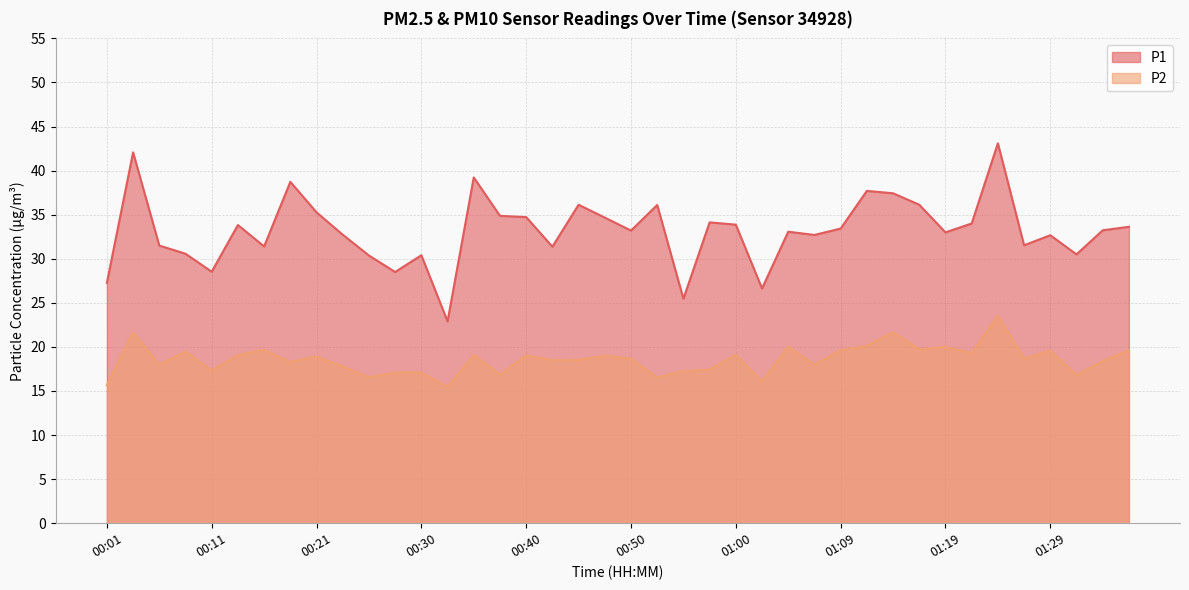

Does the chart display data point markers on the line(s)?

No